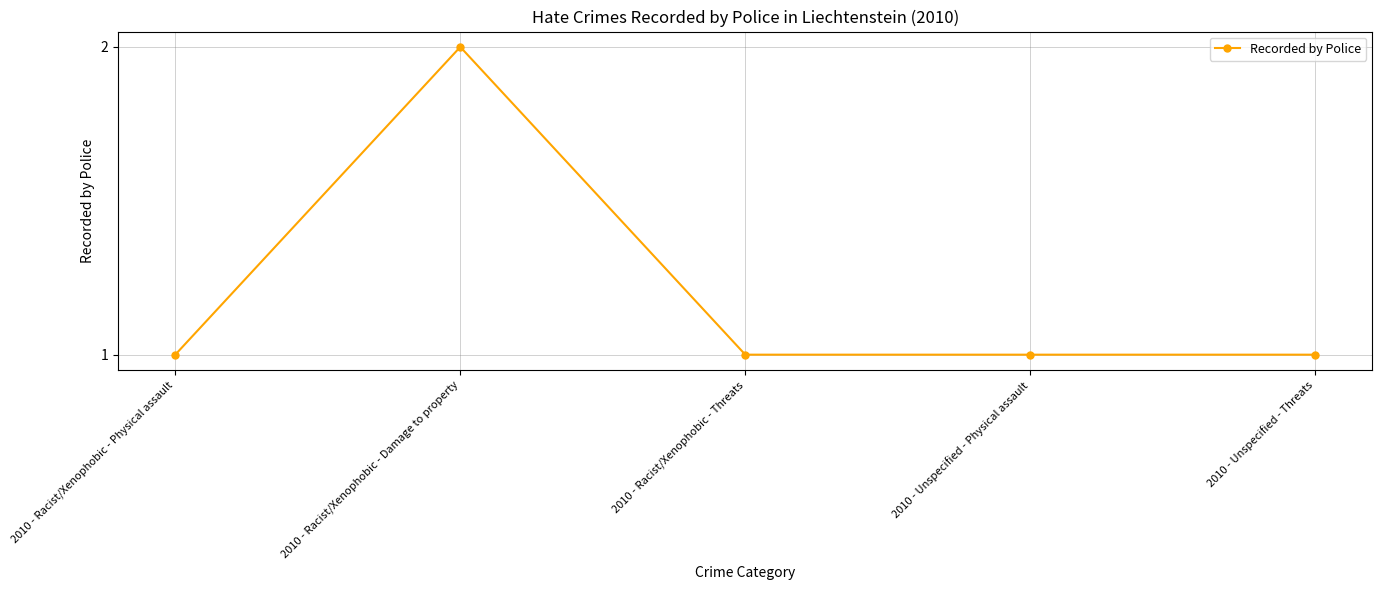

What is the sum of all values?

6